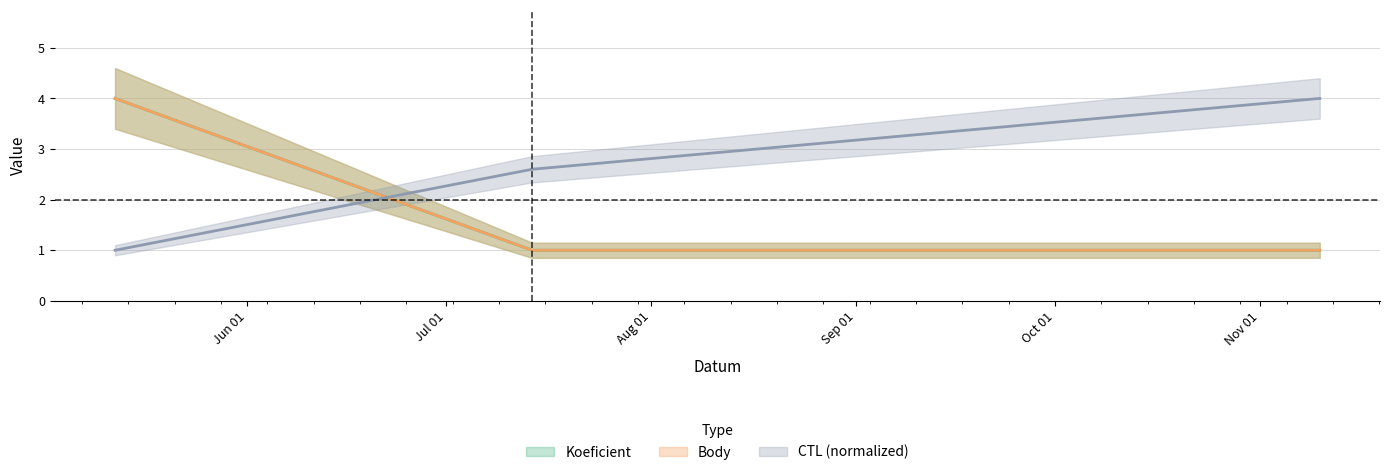

Count the number of data series in this chart.

3